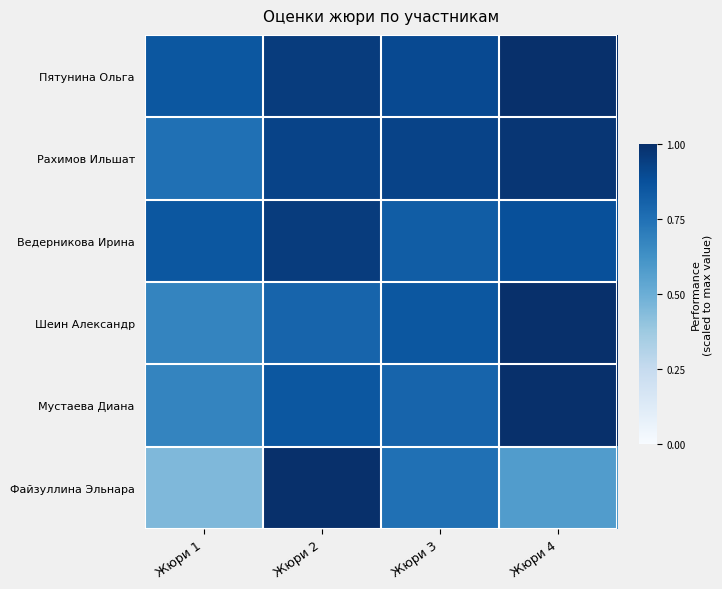

What is the total value across all series at Жюри 1?

4.2